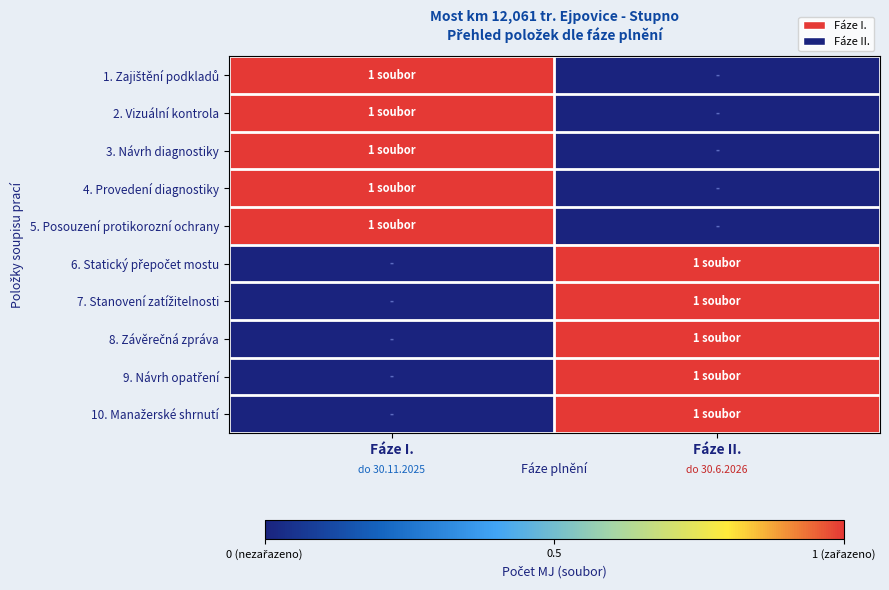

Between Fáze I. and Fáze II., which is larger?

Fáze I.